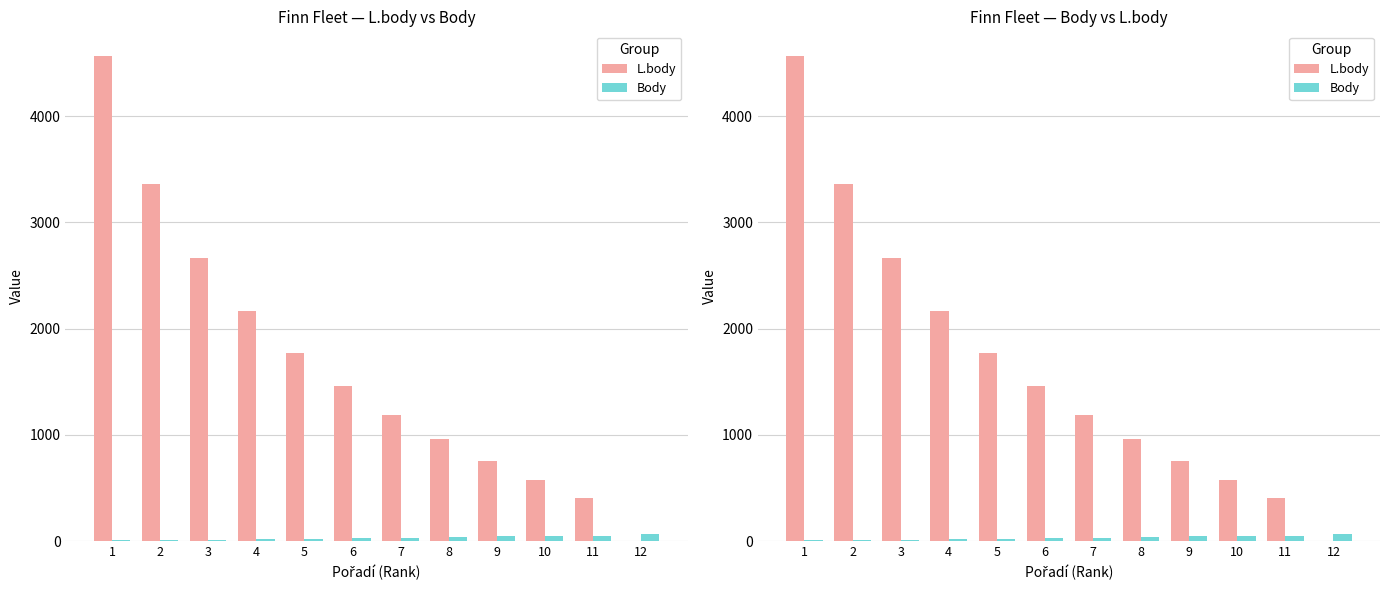

Is it true that Body equals 43 at 9?

True